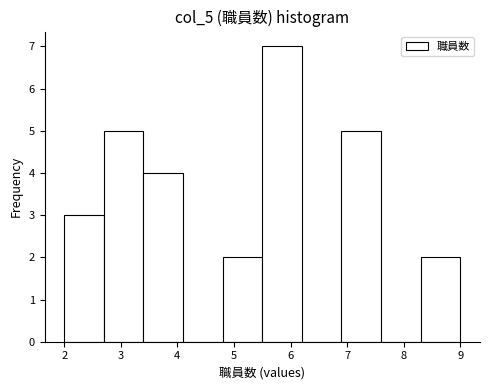

Over which range of the x-axis is the bar tallest?

5.5 to 6.2